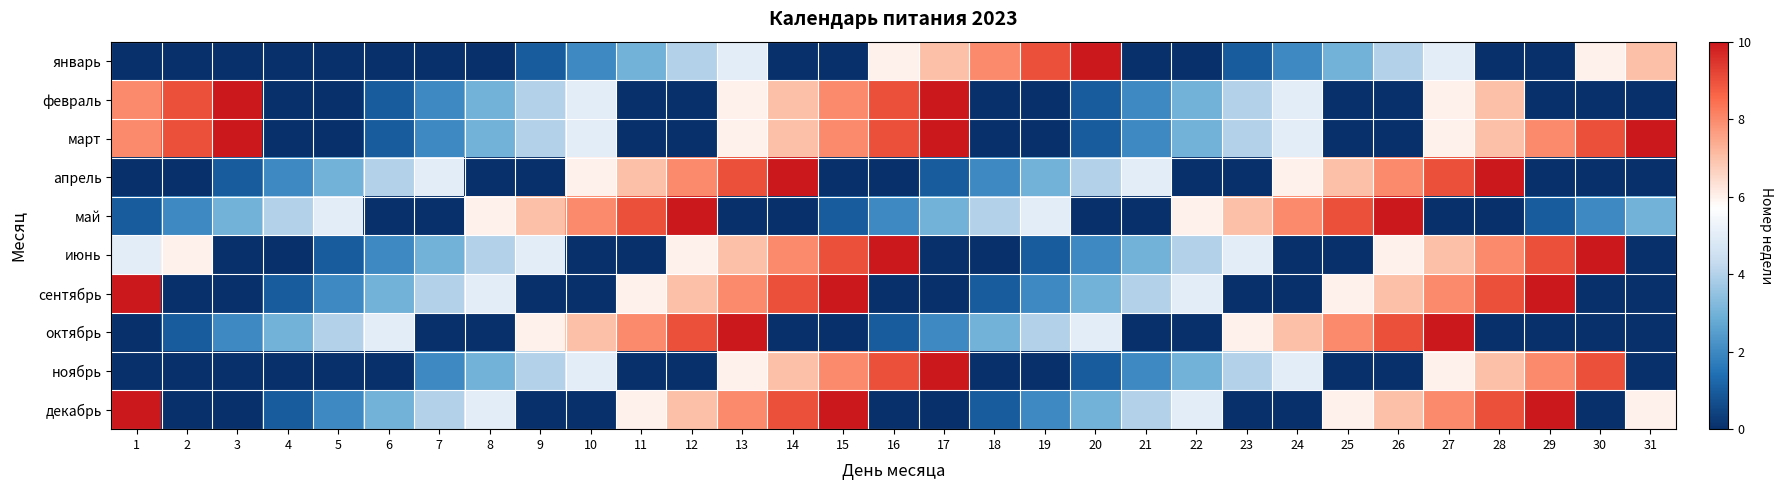

Reading left to right, list all the values displayed in this chart.

январь: 1=0	2=0	3=0	4=0	5=0	6=0	7=0	8=0	9=1	10=2	11=3	12=4	13=5	14=0	15=0	16=6	17=7	18=8	19=9	20=10	21=0	22=0	23=1	24=2	25=3	26=4	27=5	28=0	29=0	30=6	31=7
февраль: 1=8	2=9	3=10	4=0	5=0	6=1	7=2	8=3	9=4	10=5	11=0	12=0	13=6	14=7	15=8	16=9	17=10	18=0	19=0	20=1	21=2	22=3	23=4	24=5	25=0	26=0	27=6	28=7	29=0	30=0	31=0
март: 1=8	2=9	3=10	4=0	5=0	6=1	7=2	8=3	9=4	10=5	11=0	12=0	13=6	14=7	15=8	16=9	17=10	18=0	19=0	20=1	21=2	22=3	23=4	24=5	25=0	26=0	27=6	28=7	29=8	30=9	31=10
апрель: 1=0	2=0	3=1	4=2	5=3	6=4	7=5	8=0	9=0	10=6	11=7	12=8	13=9	14=10	15=0	16=0	17=1	18=2	19=3	20=4	21=5	22=0	23=0	24=6	25=7	26=8	27=9	28=10	29=0	30=0	31=0
май: 1=1	2=2	3=3	4=4	5=5	6=0	7=0	8=6	9=7	10=8	11=9	12=10	13=0	14=0	15=1	16=2	17=3	18=4	19=5	20=0	21=0	22=6	23=7	24=8	25=9	26=10	27=0	28=0	29=1	30=2	31=3
июнь: 1=5	2=6	3=0	4=0	5=1	6=2	7=3	8=4	9=5	10=0	11=0	12=6	13=7	14=8	15=9	16=10	17=0	18=0	19=1	20=2	21=3	22=4	23=5	24=0	25=0	26=6	27=7	28=8	29=9	30=10	31=0
сентябрь: 1=10	2=0	3=0	4=1	5=2	6=3	7=4	8=5	9=0	10=0	11=6	12=7	13=8	14=9	15=10	16=0	17=0	18=1	19=2	20=3	21=4	22=5	23=0	24=0	25=6	26=7	27=8	28=9	29=10	30=0	31=0
октябрь: 1=0	2=1	3=2	4=3	5=4	6=5	7=0	8=0	9=6	10=7	11=8	12=9	13=10	14=0	15=0	16=1	17=2	18=3	19=4	20=5	21=0	22=0	23=6	24=7	25=8	26=9	27=10	28=0	29=0	30=0	31=0
ноябрь: 1=0	2=0	3=0	4=0	5=0	6=0	7=2	8=3	9=4	10=5	11=0	12=0	13=6	14=7	15=8	16=9	17=10	18=0	19=0	20=1	21=2	22=3	23=4	24=5	25=0	26=0	27=6	28=7	29=8	30=9	31=0
декабрь: 1=10	2=0	3=0	4=1	5=2	6=3	7=4	8=5	9=0	10=0	11=6	12=7	13=8	14=9	15=10	16=0	17=0	18=1	19=2	20=3	21=4	22=5	23=0	24=0	25=6	26=7	27=8	28=9	29=10	30=0	31=6